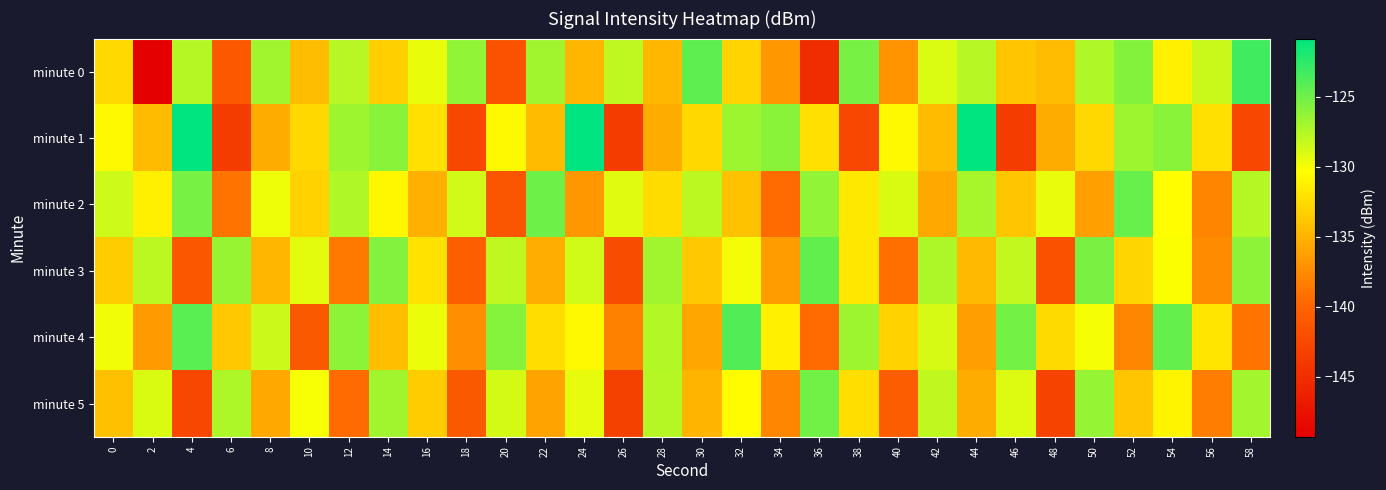

Rank the series at 16 from highest to lowest value.

minute 0, minute 4, minute 3, minute 1, minute 5, minute 2